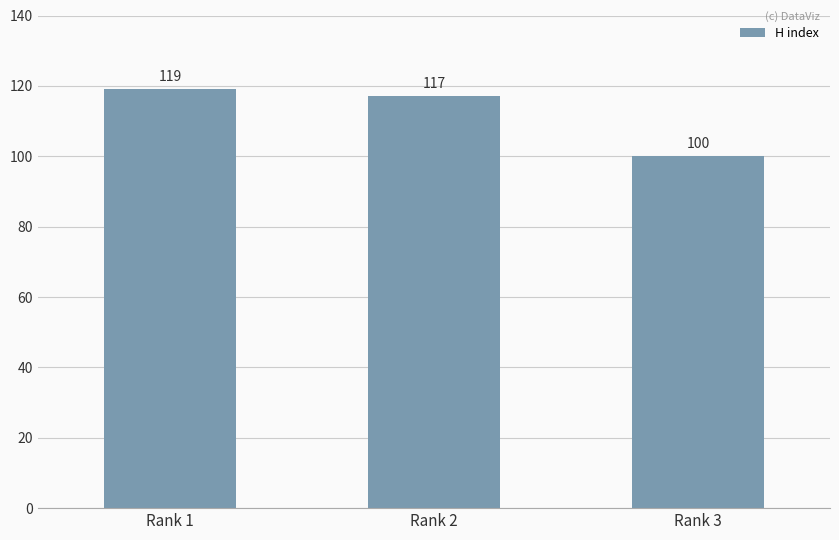

What is the sum of the values at Rank 2 and Rank 3?

217